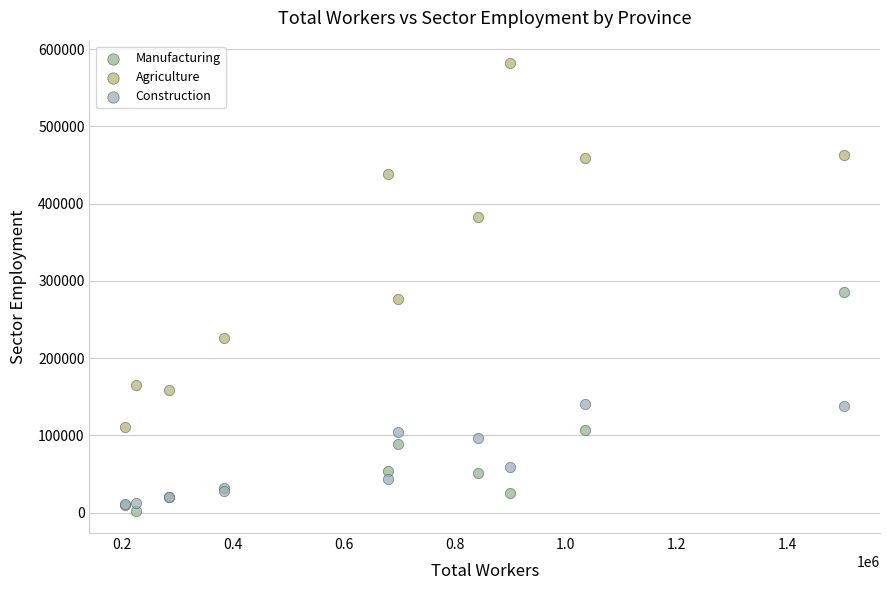

What are all the series names shown in the legend?

Manufacturing, Agriculture, Construction